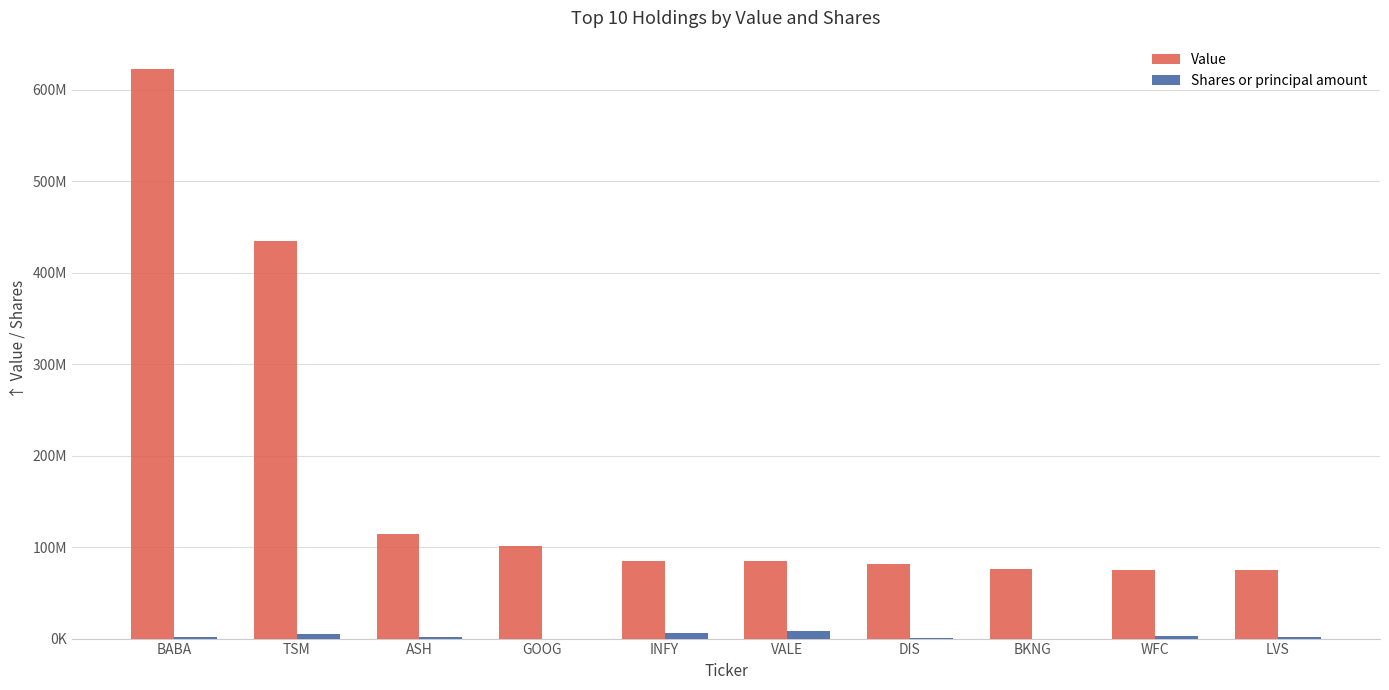

What are all the series names shown in the legend?

Value, Shares or principal amount